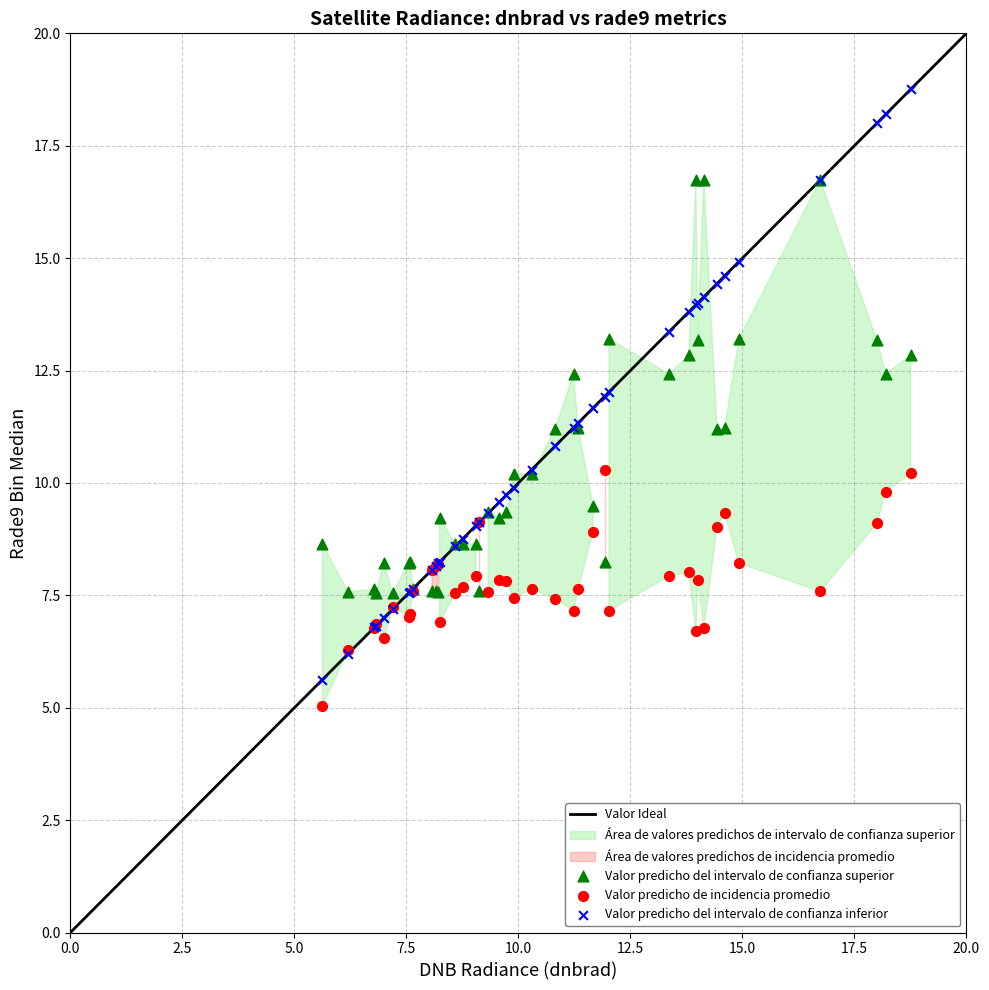

Which series has the widest spread of Y values?

Valor predicho del intervalo de confianza inferior